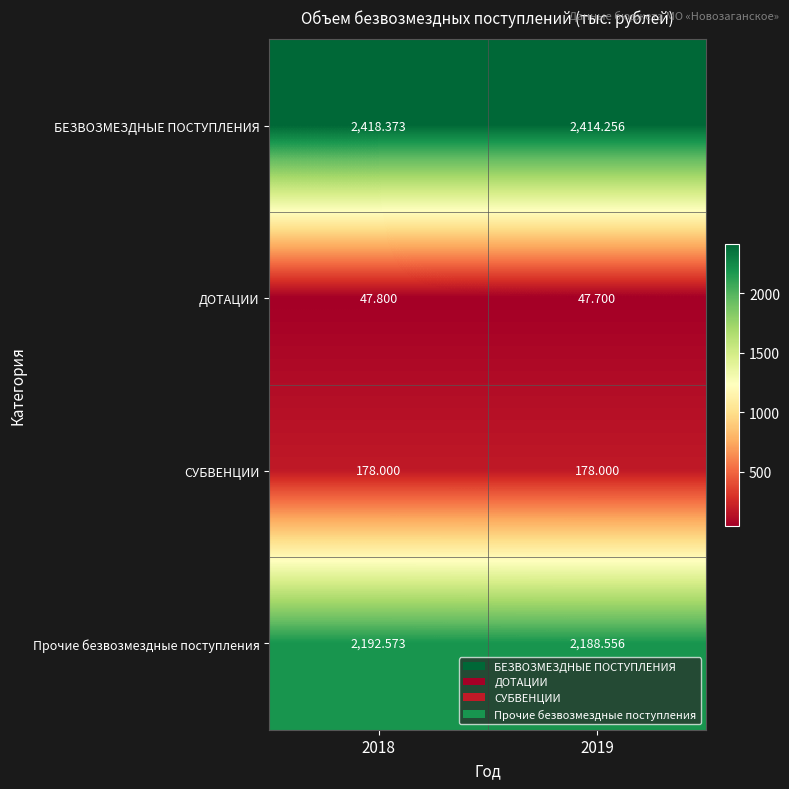

Rank the series at 2019 from lowest to highest value.

ДОТАЦИИ, СУБВЕНЦИИ, Прочие безвозмездные поступления, БЕЗВОЗМЕЗДНЫЕ ПОСТУПЛЕНИЯ